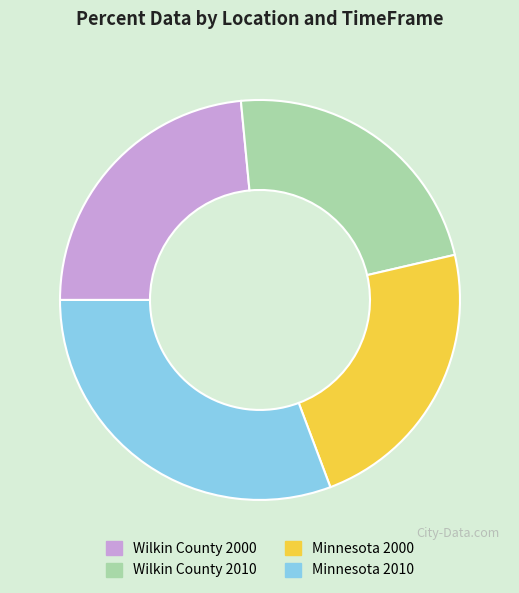

Is there any slice that represents more than half of the pie?

No